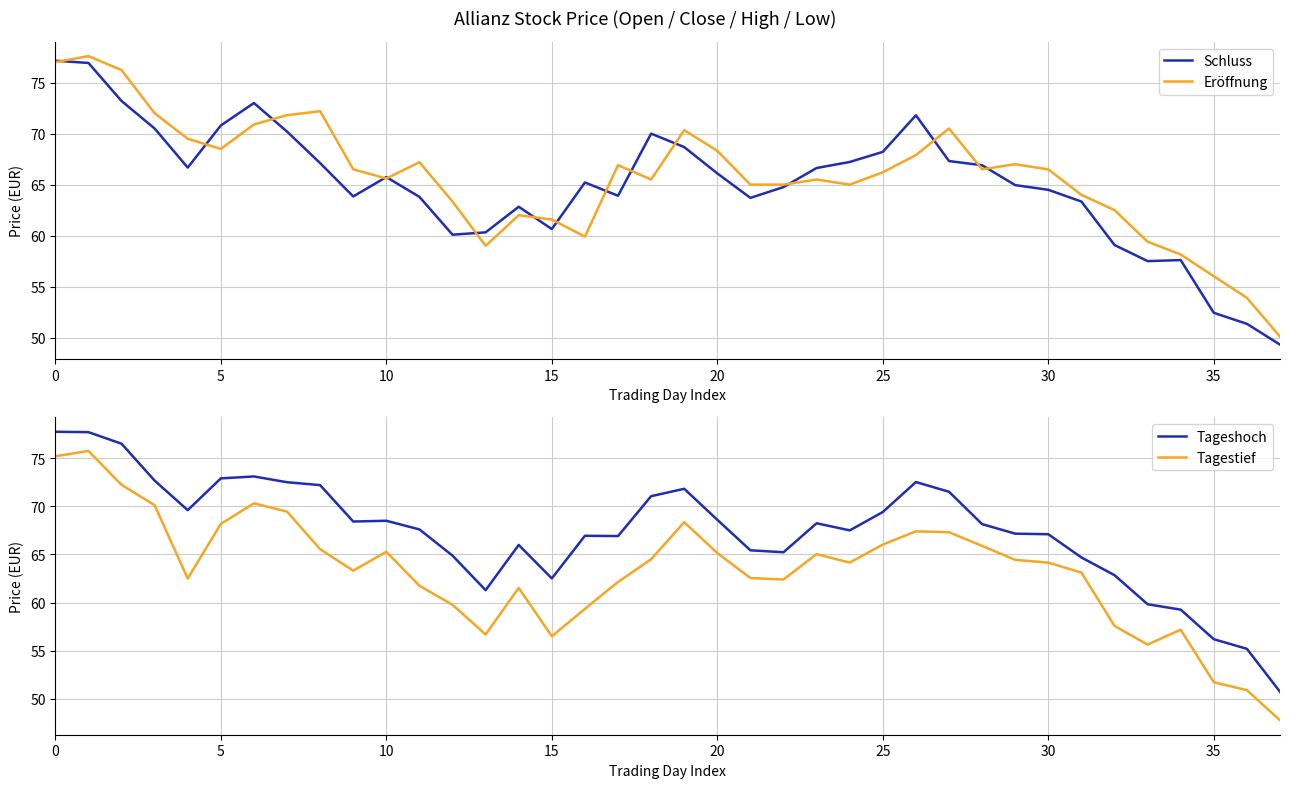

The Tagestief series shows 75.2 at 0. True or false?

True